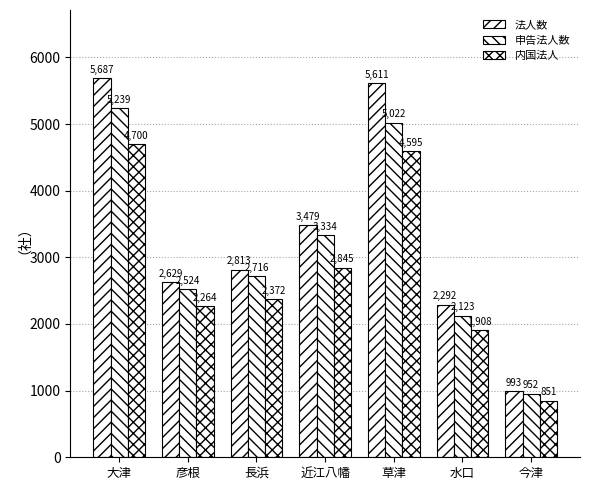

At which category is the sum across all series the highest?

大津